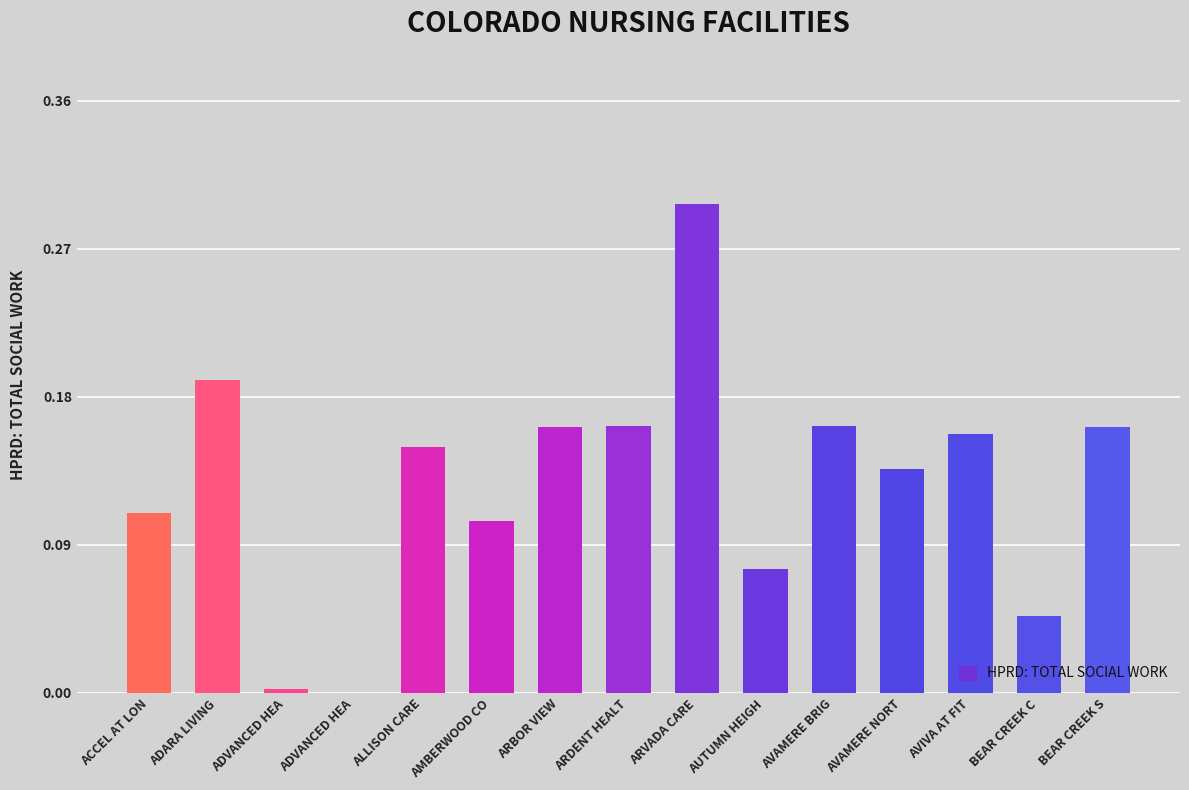

Is it true that the value at BEAR CREEK C is 0.0?

False